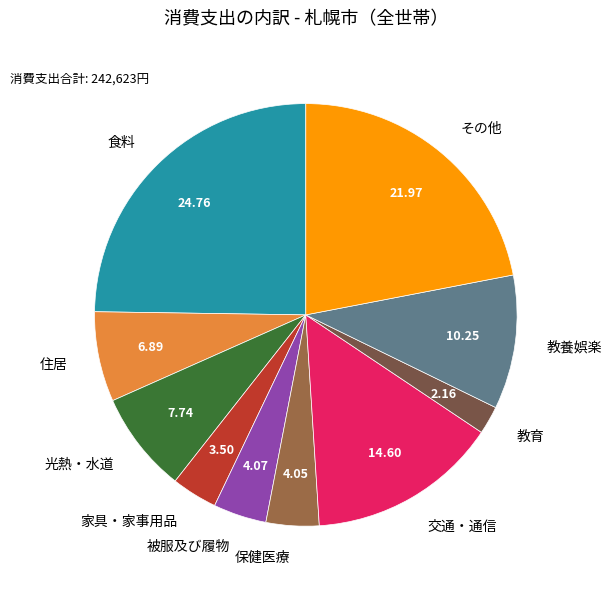

Combined, do 食料 and 教育 account for over 50%?

No